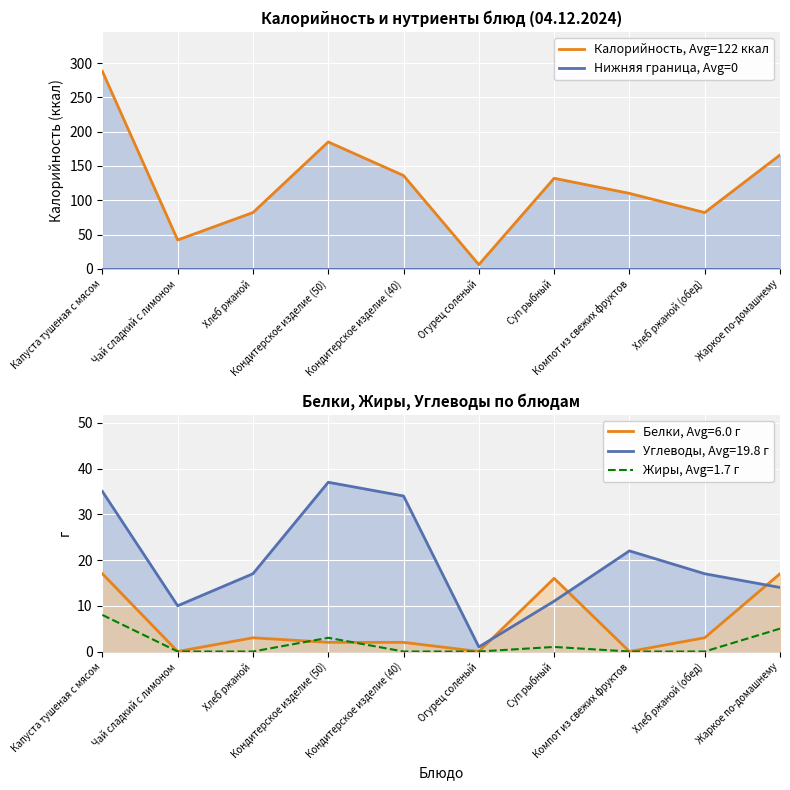

Where is Калорийность, Avg=122 ккал nearest to the value 147?

Кондитерское изделие (40)